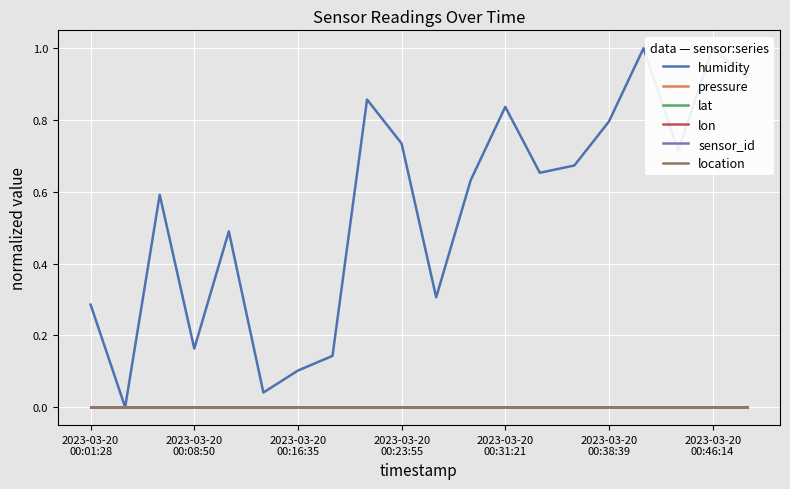

Between 16 and 19, which series saw the biggest shift?

humidity